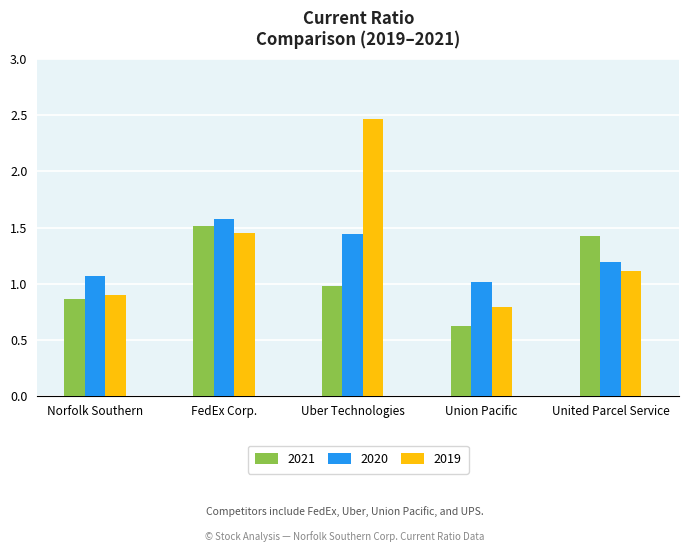

What is the total value across all series at United Parcel Service?

3.7